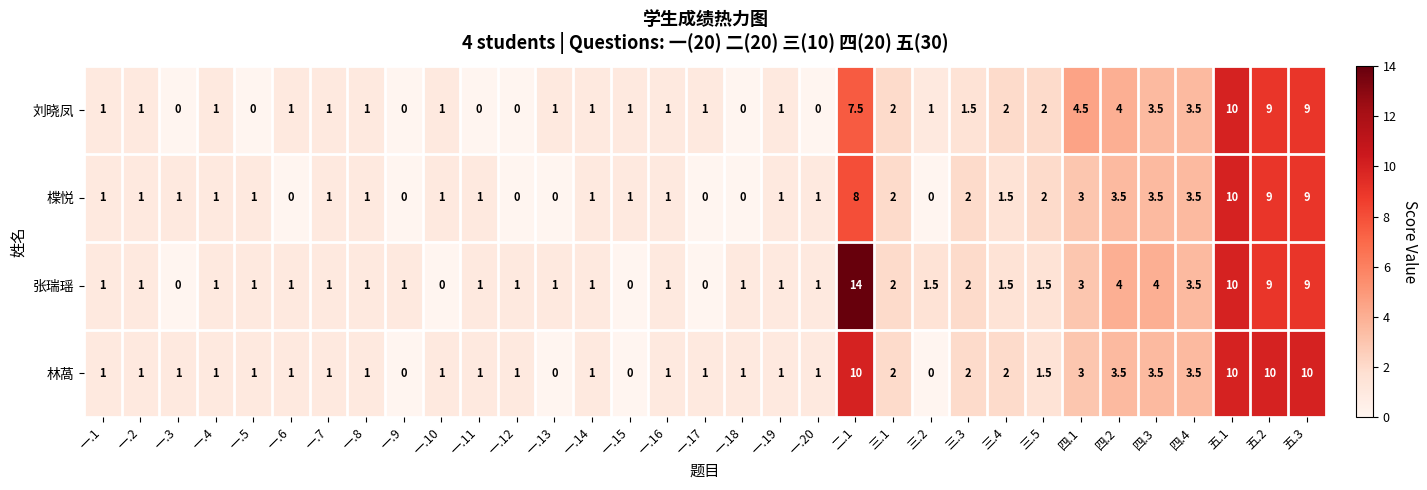

What is the average value of the 楪悦 series?

2.2